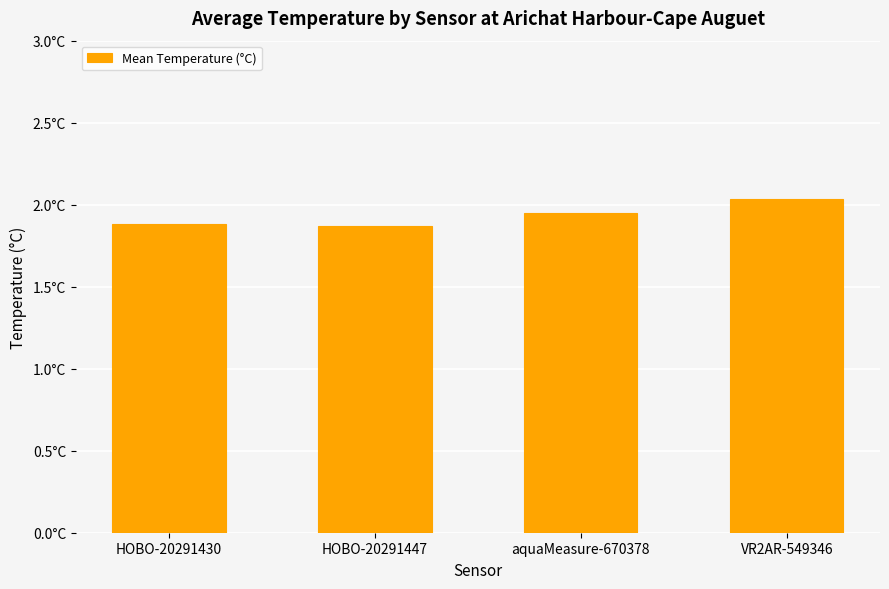

Are the bars grouped side by side (vs. stacked)?

No